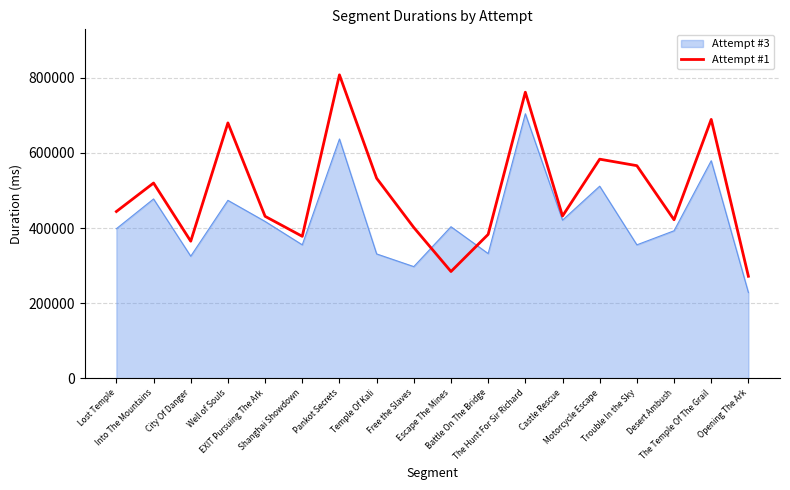

What is the minimum value shown in the chart?

228251